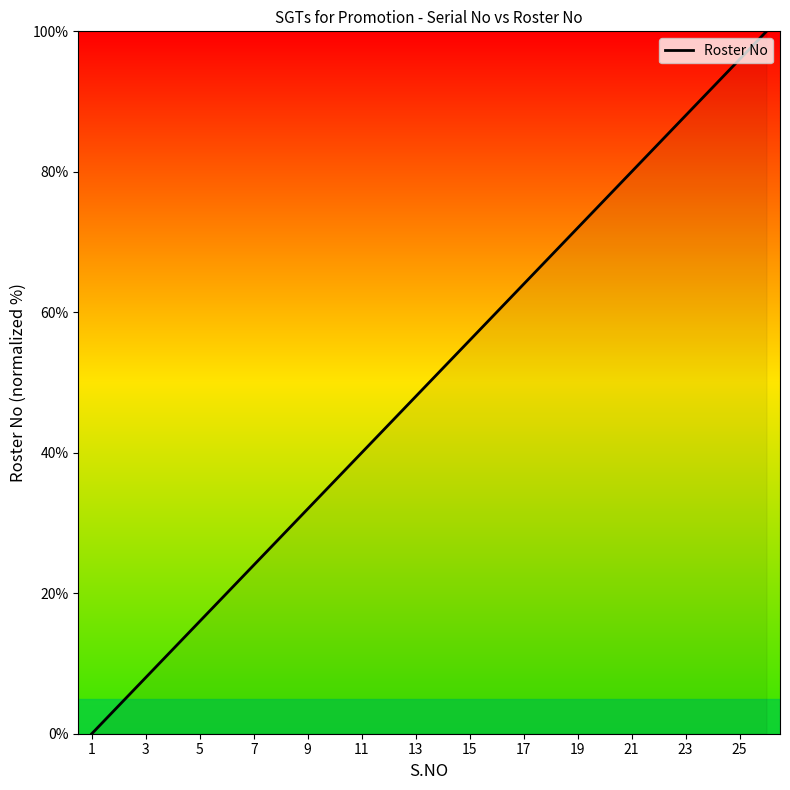

What is the difference between the maximum and minimum values?

100.0